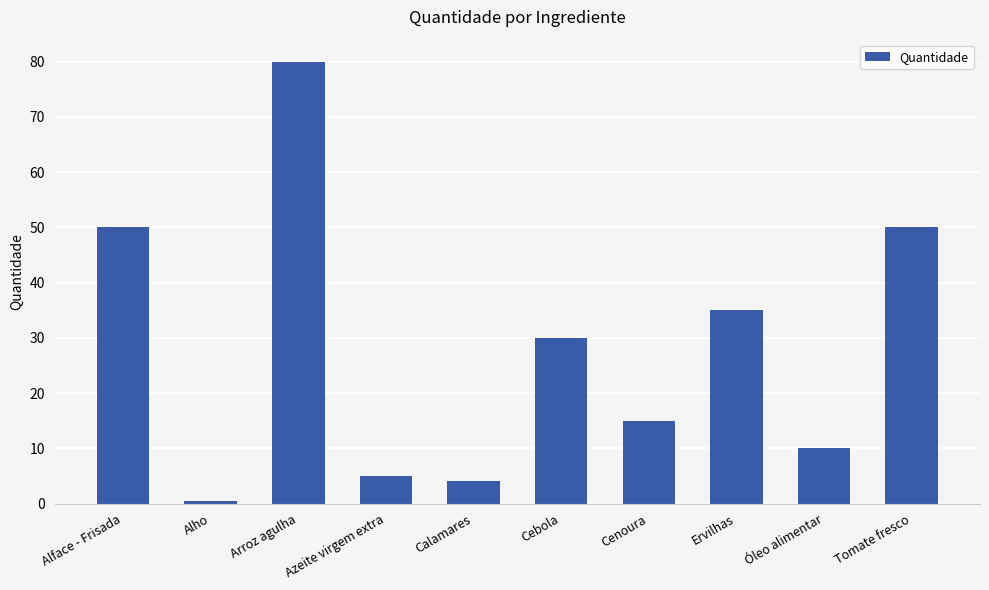

Which label corresponds to the largest value in the chart?

Arroz agulha